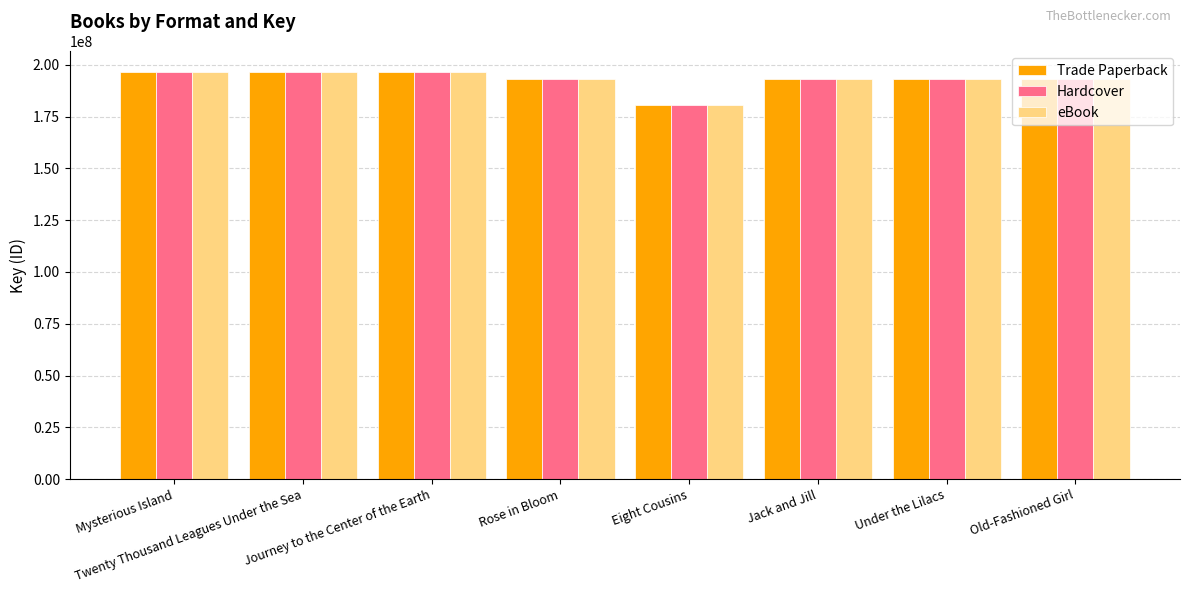

Count the number of categories in the chart.

8